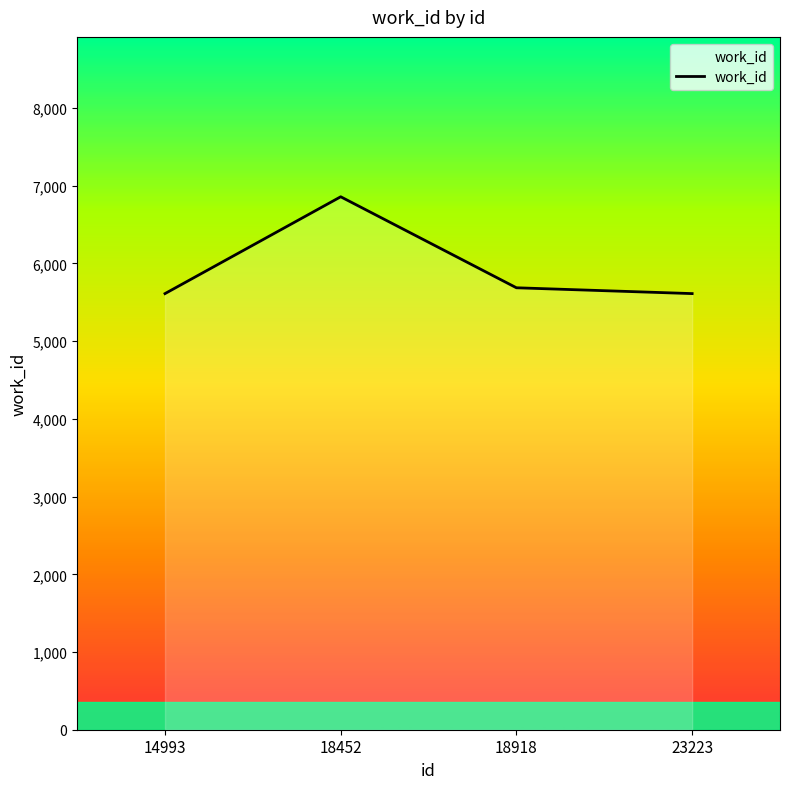

What is the maximum value shown in the chart?

6858